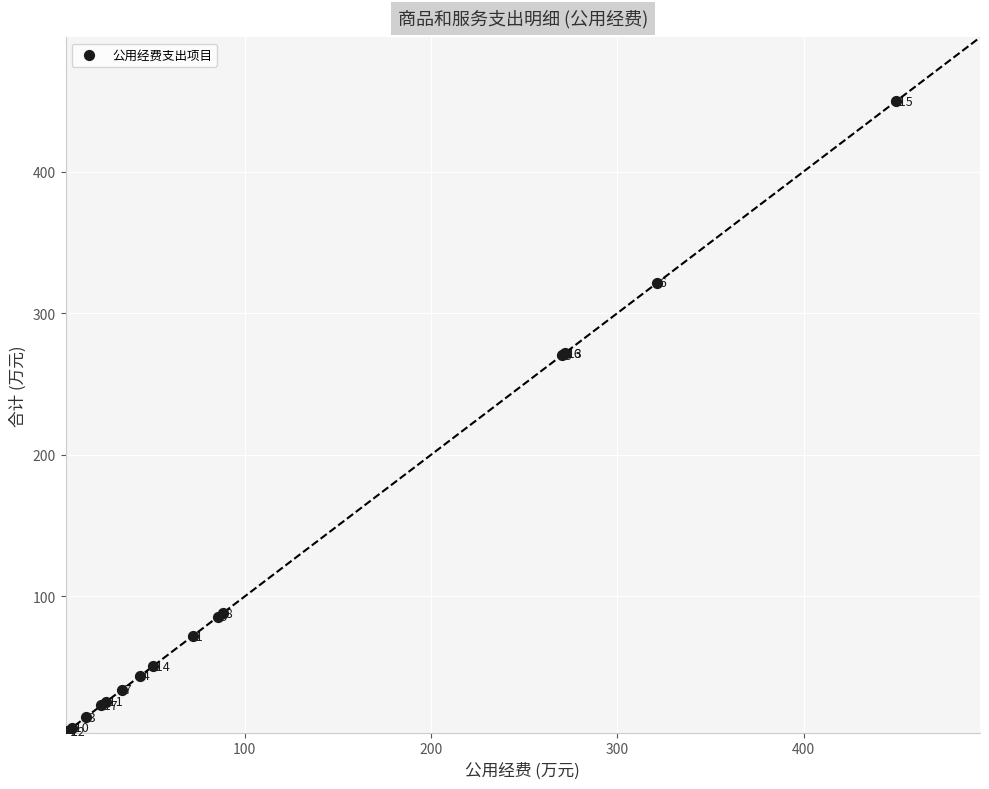

What Y value in the scatter plot is closest to 227?

270.3